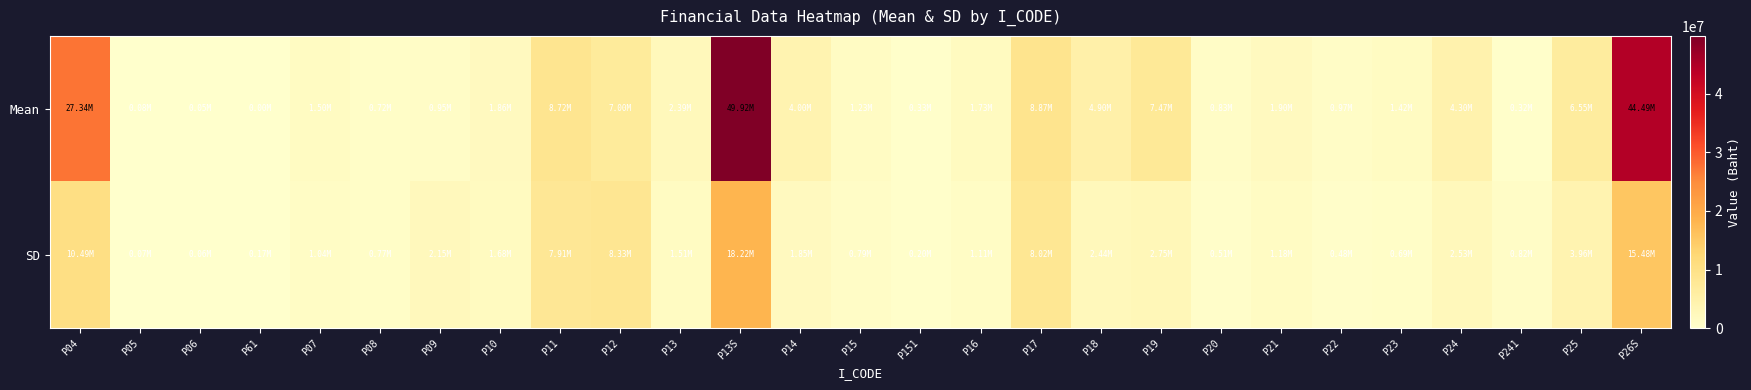

What is the difference between the highest and lowest values at P13?

873164.8